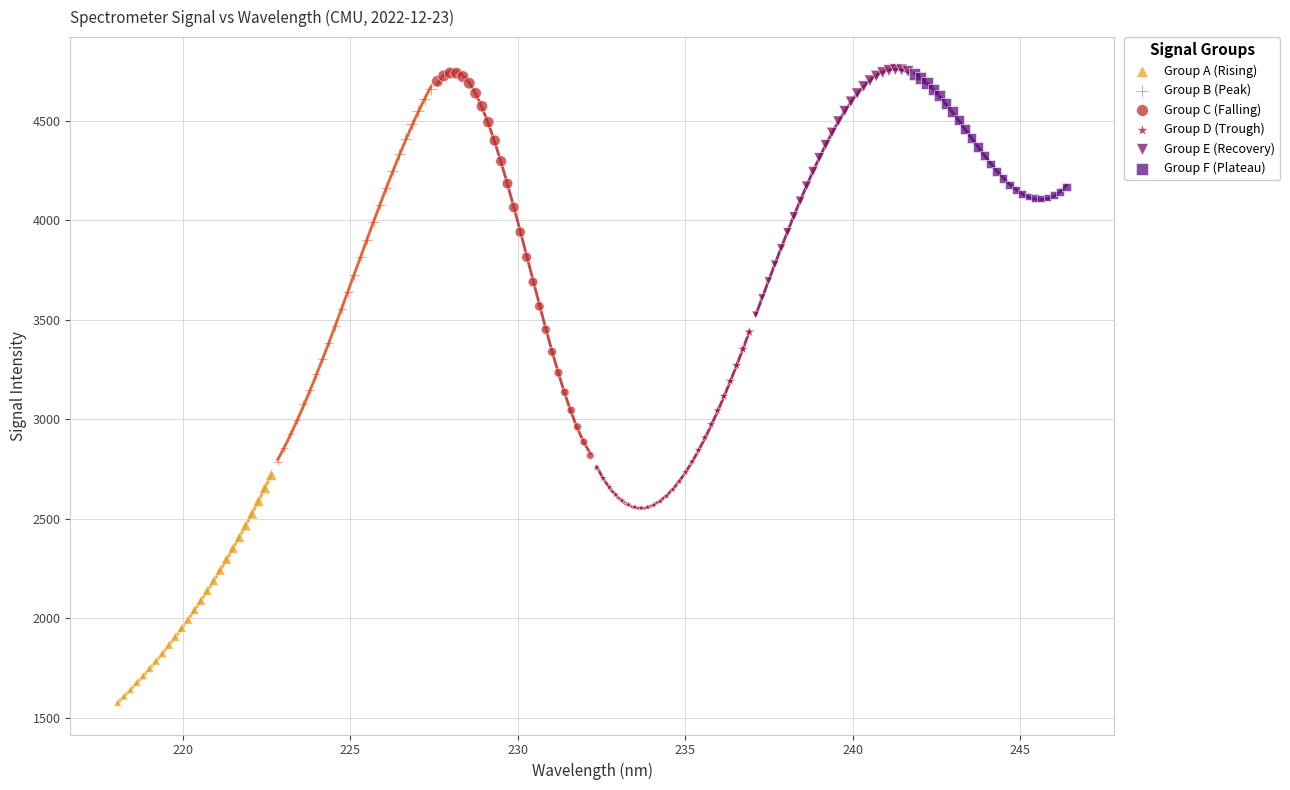

Which series reaches the minimum Y coordinate?

Group A (Rising)